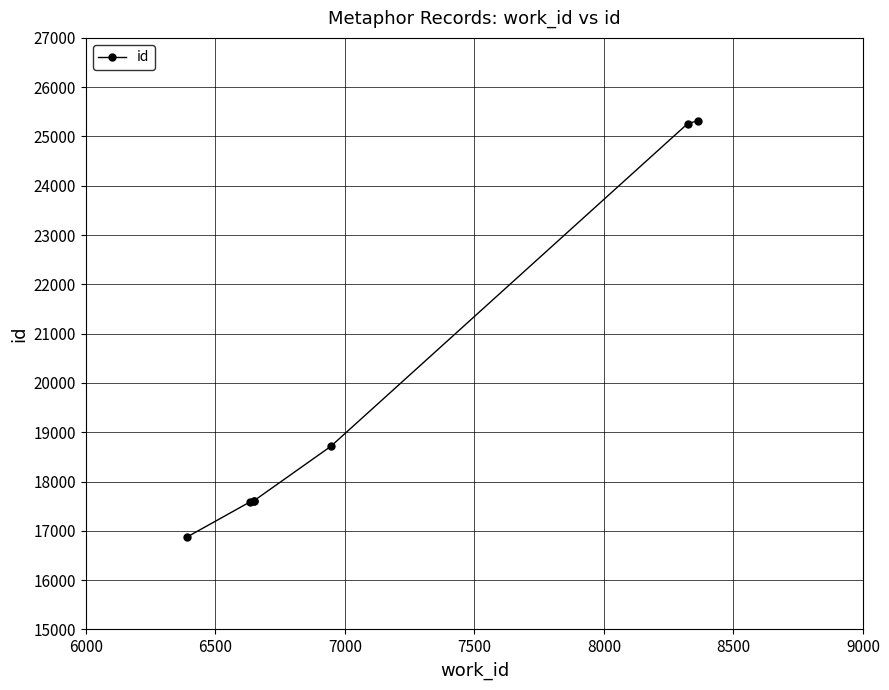

How many data points are less than 17608?

3